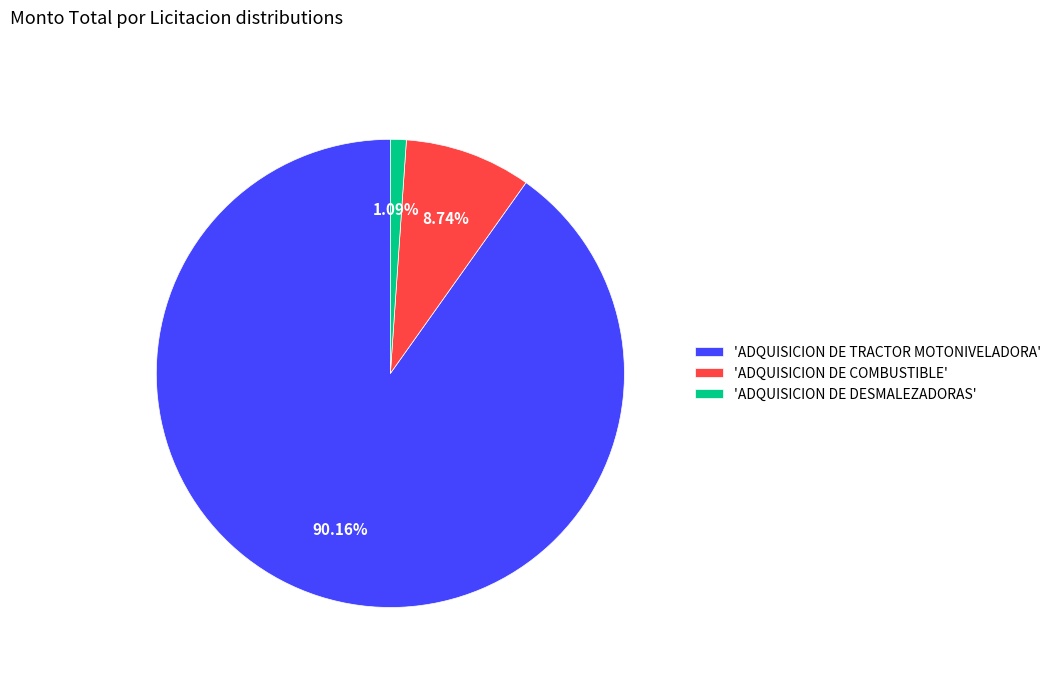

Between 'ADQUISICION DE TRACTOR MOTONIVELADORA' and 'ADQUISICION DE DESMALEZADORAS', which is larger?

'ADQUISICION DE TRACTOR MOTONIVELADORA'